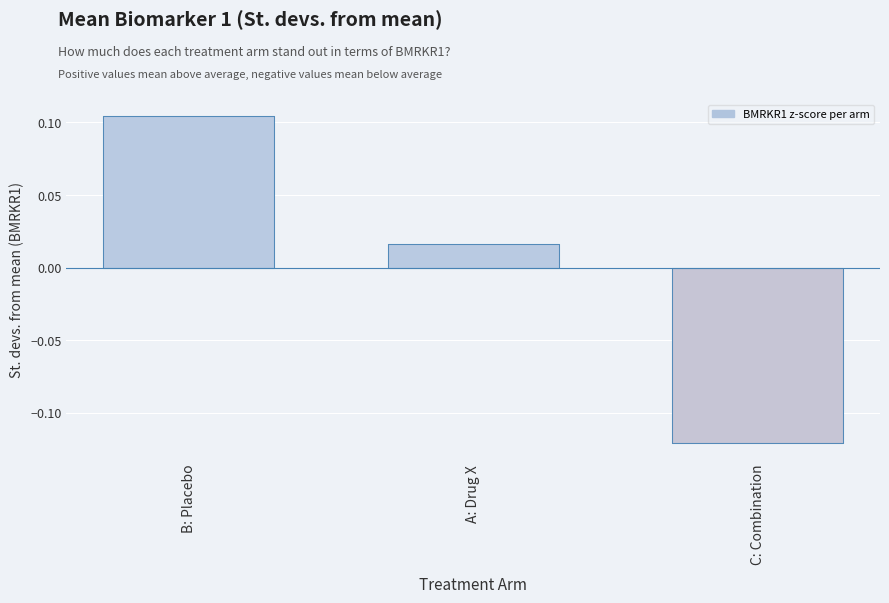

Which category has the lowest value across all series?

C: Combination